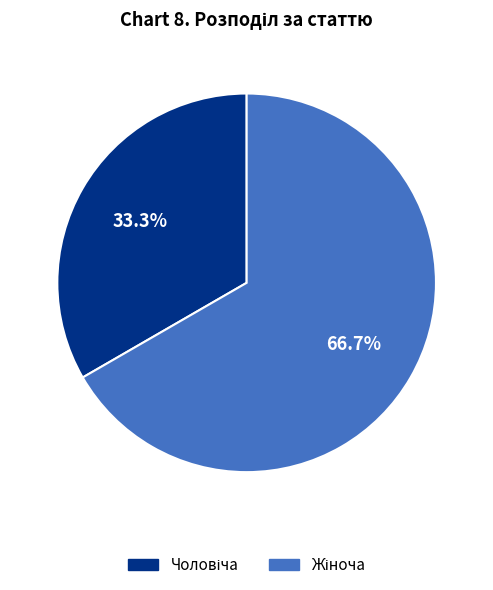

Is there a majority slice in this chart?

Yes